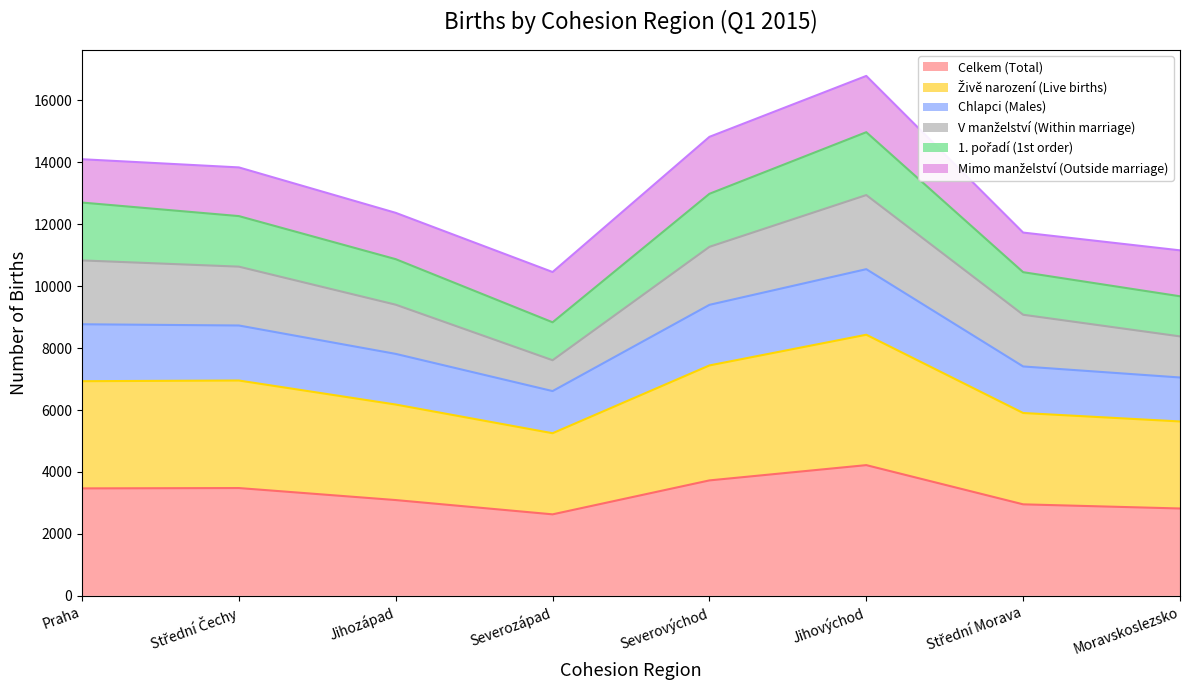

True or false: Chlapci (Males) and Živě narození (Live births) cross at least once.

False